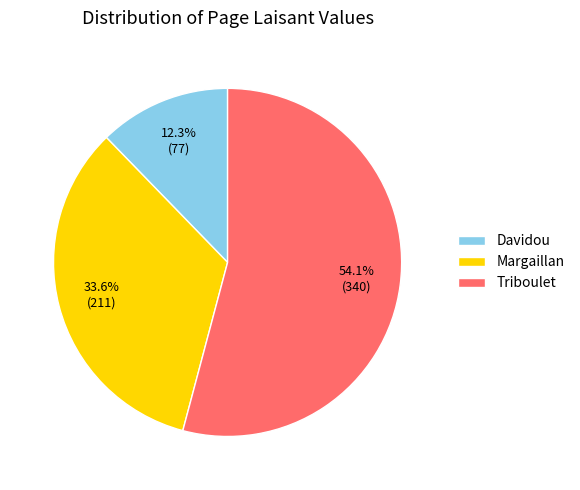

To the nearest percent, what is the combined percentage of Triboulet and Davidou?

66%